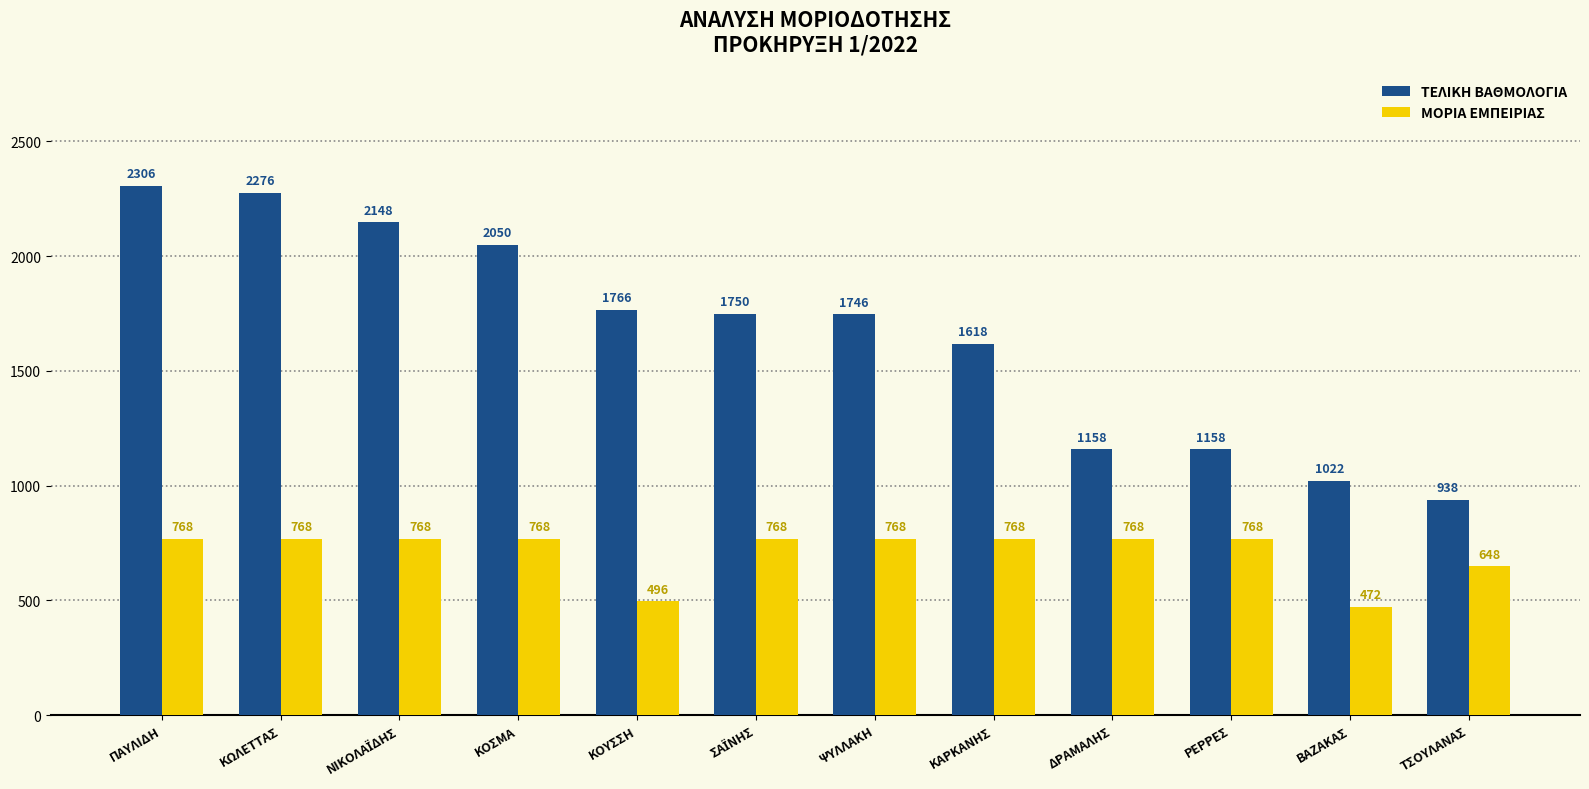

What are all the series names shown in the legend?

ΤΕΛΙΚΗ ΒΑΘΜΟΛΟΓΙΑ, ΜΟΡΙΑ ΕΜΠΕΙΡΙΑΣ